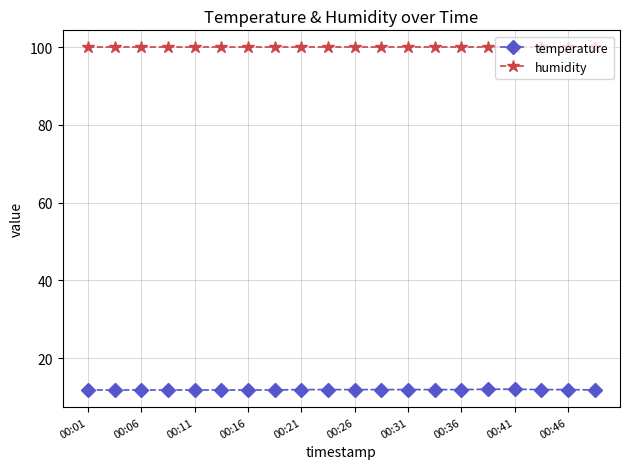

Which series has the largest total across all categories?

humidity